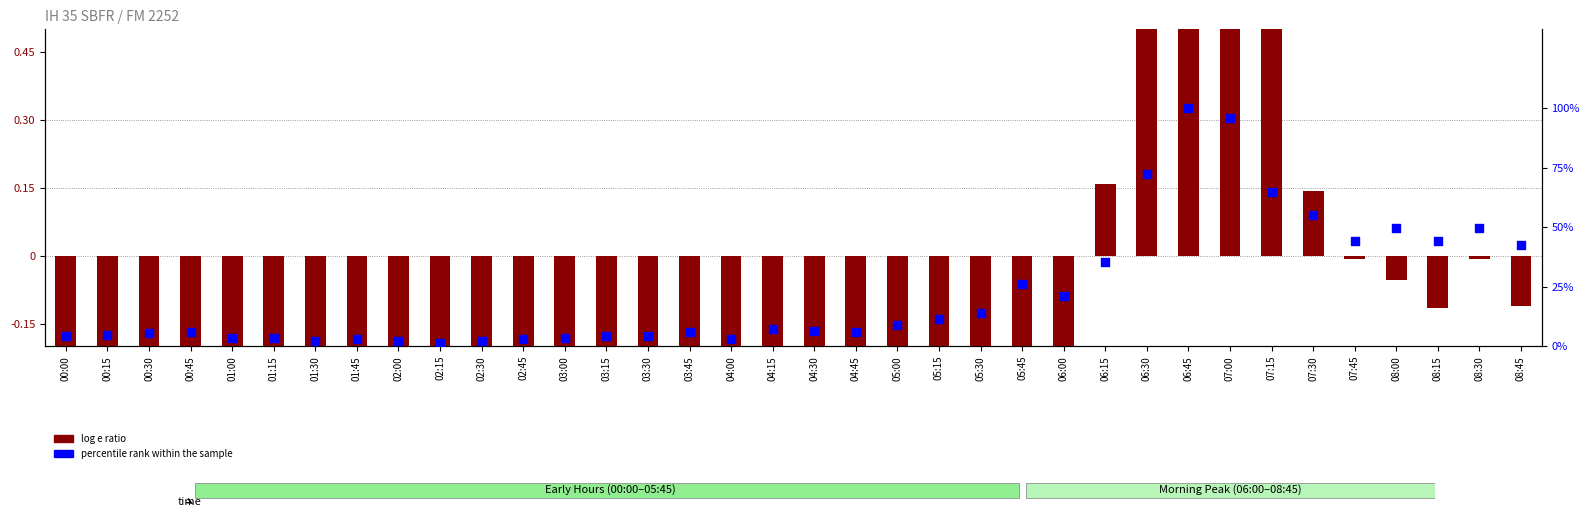

At how many categories does at least one series exceed 68?

3